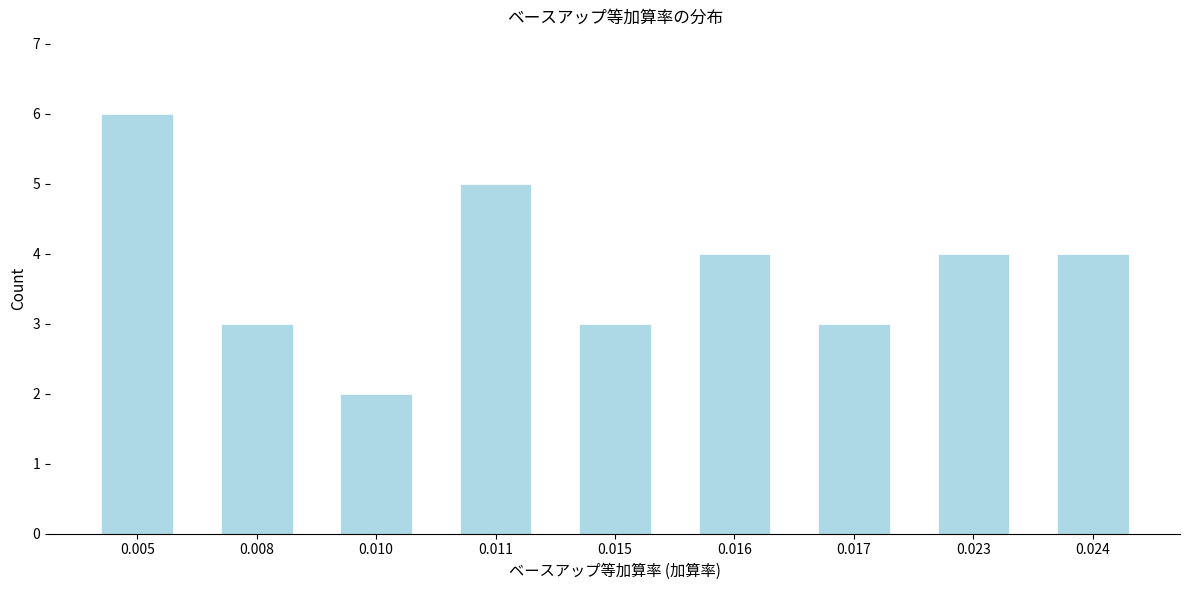

Reading right to left, transcribe all the data shown in this chart.

0.024=4	0.023=4	0.017=3	0.016=4	0.015=3	0.011=5	0.010=2	0.008=3	0.005=6